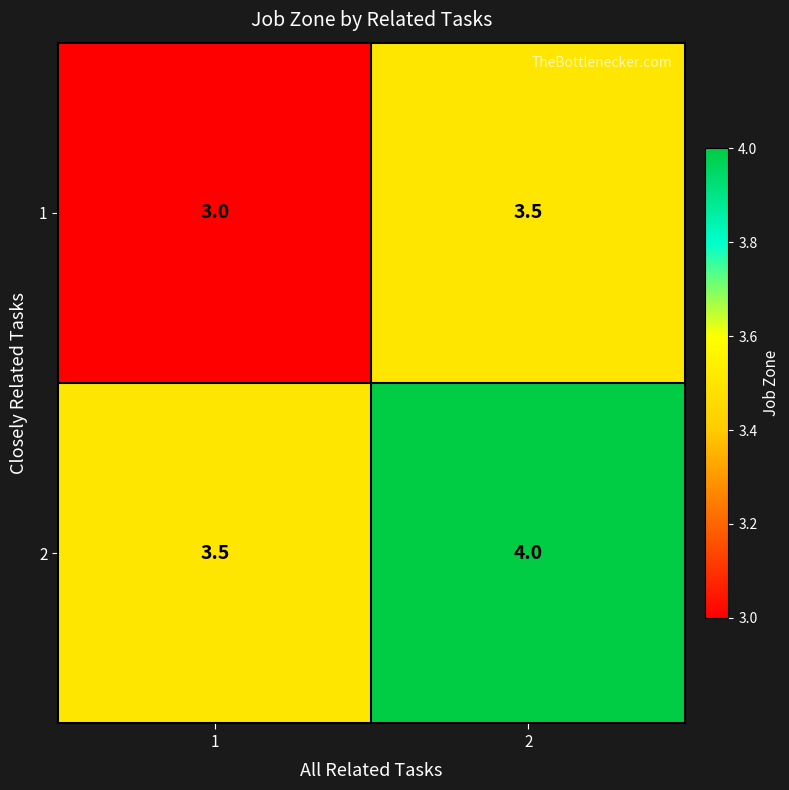

What is the sum of the 2 values at 1 and 2?

7.5